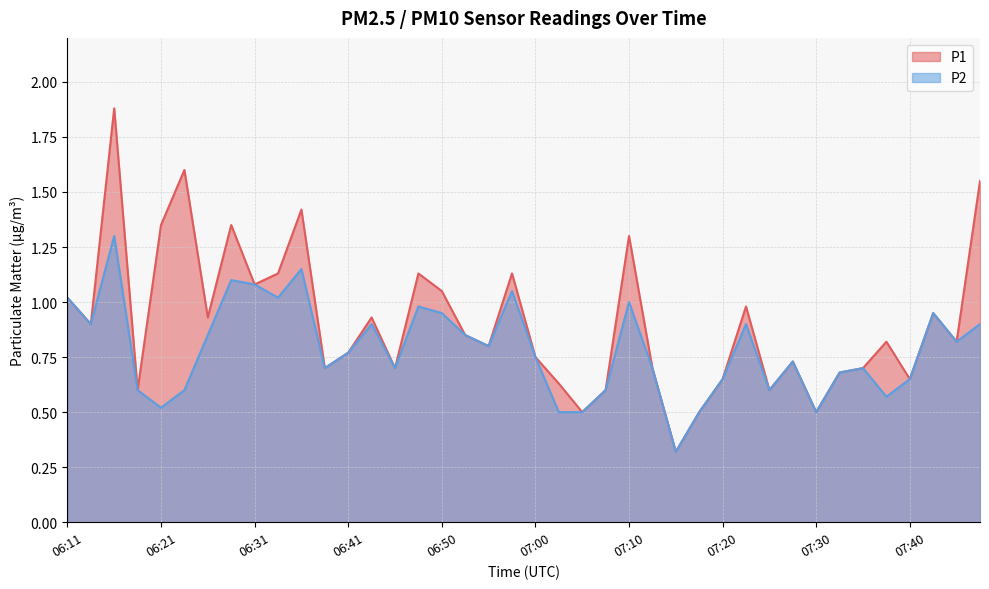

What is the highest value of the P2 series?

1.3